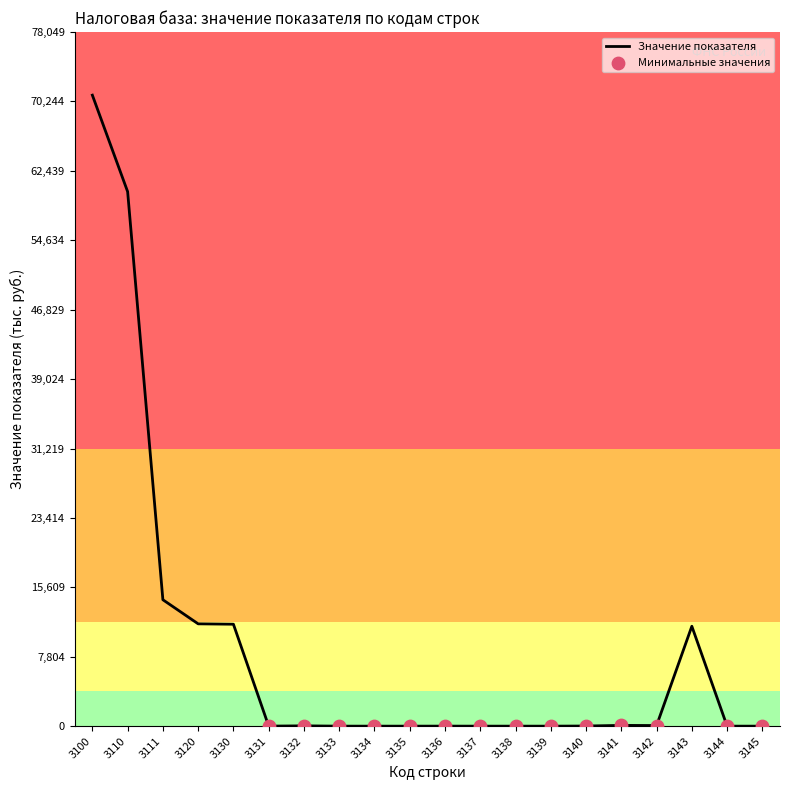

What is the change in value from 3131 to 3142?

+64